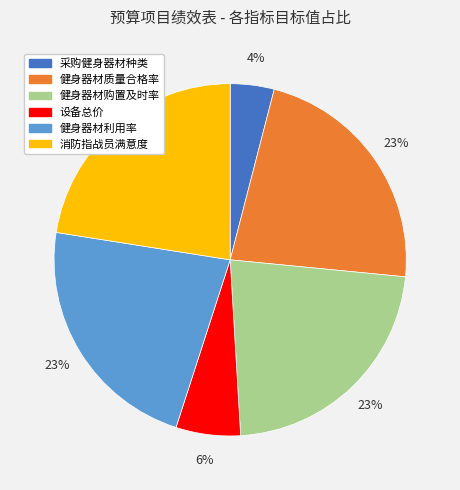

How many slices are in this pie chart?

6